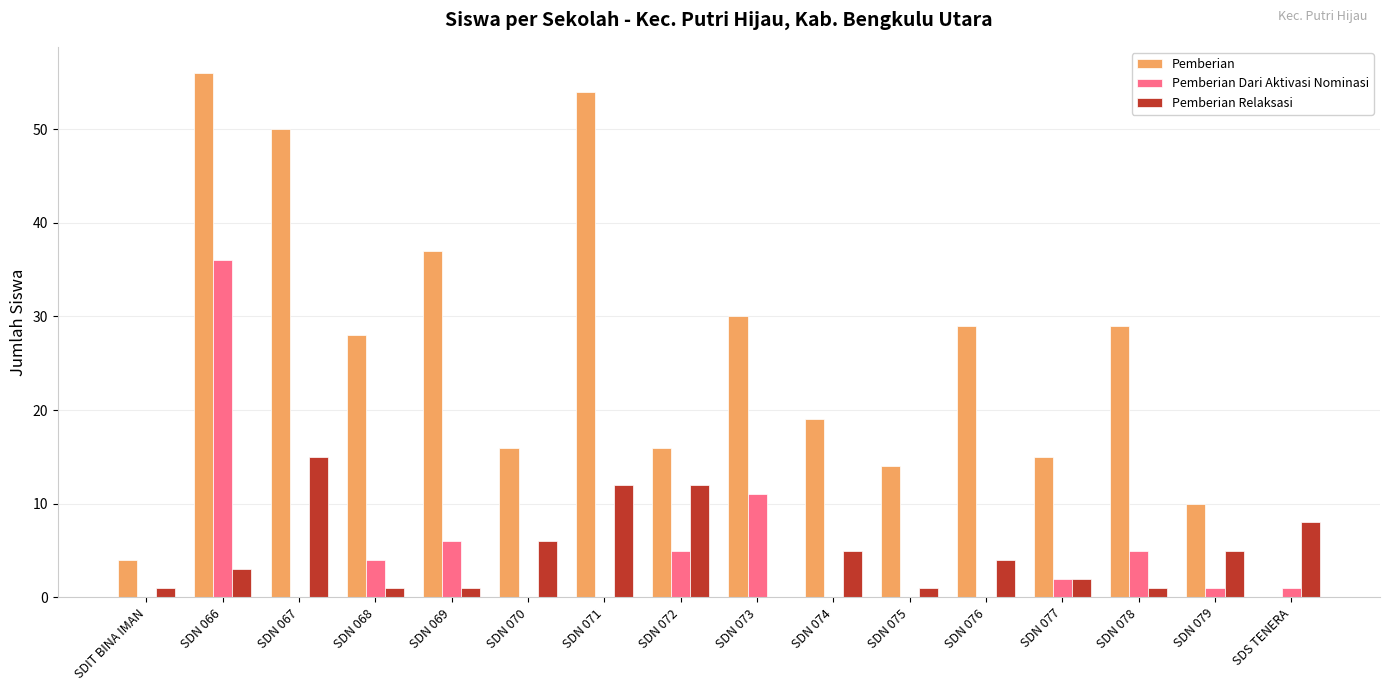

Which label corresponds to the largest value in the chart?

SDN 066